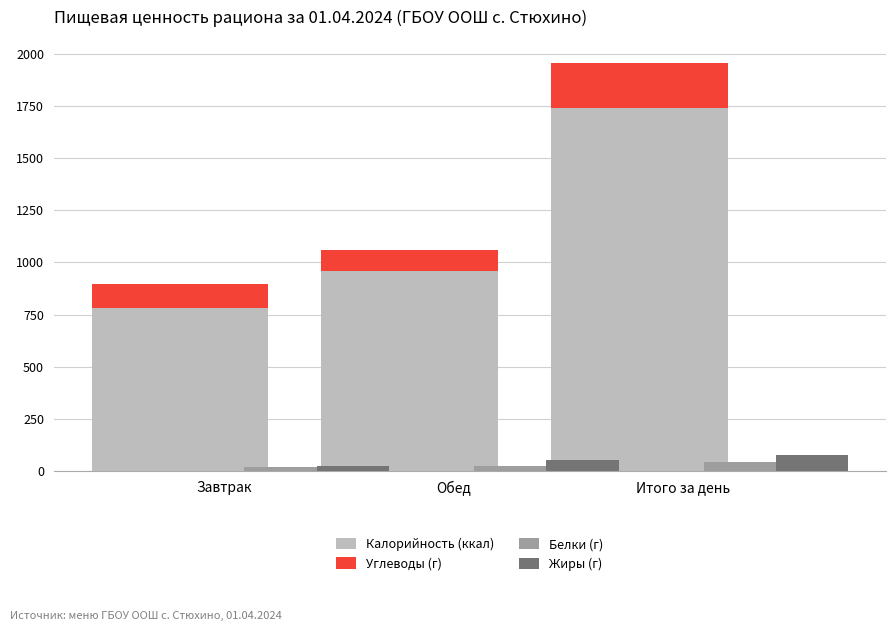

What is the difference between the Углеводы (г) values at Обед and Завтрак?

14.1